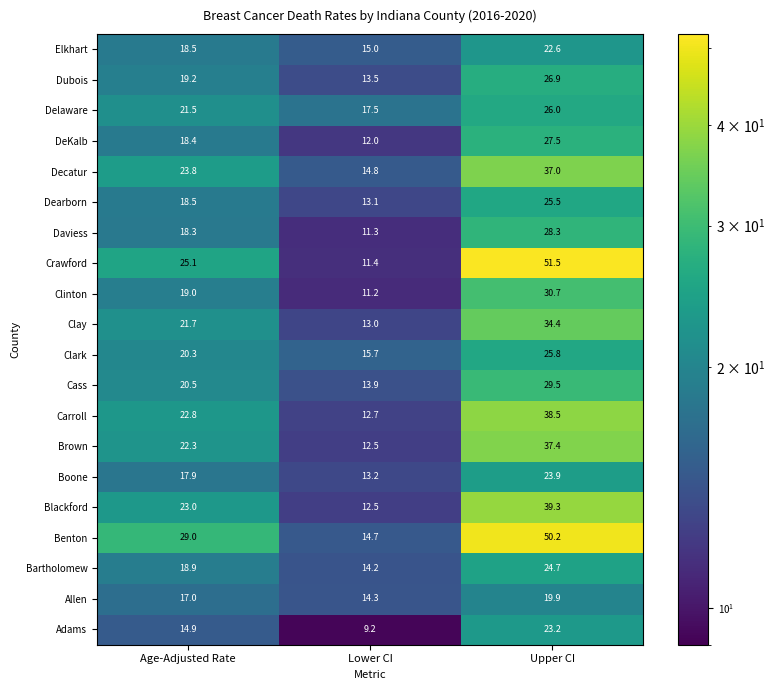

At which category is the sum across all series the highest?

Upper CI